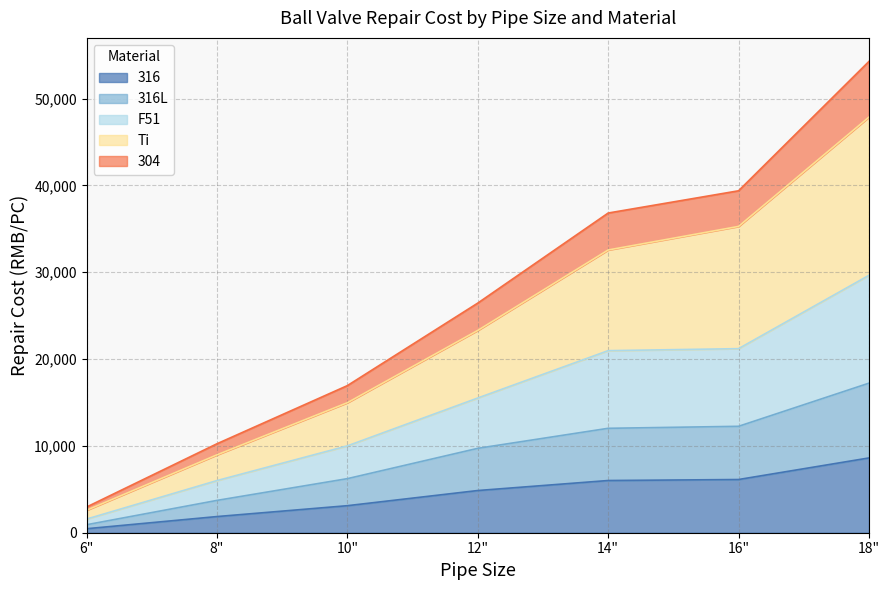

Is it true that 304 equals 2279.8 at 8"?

False